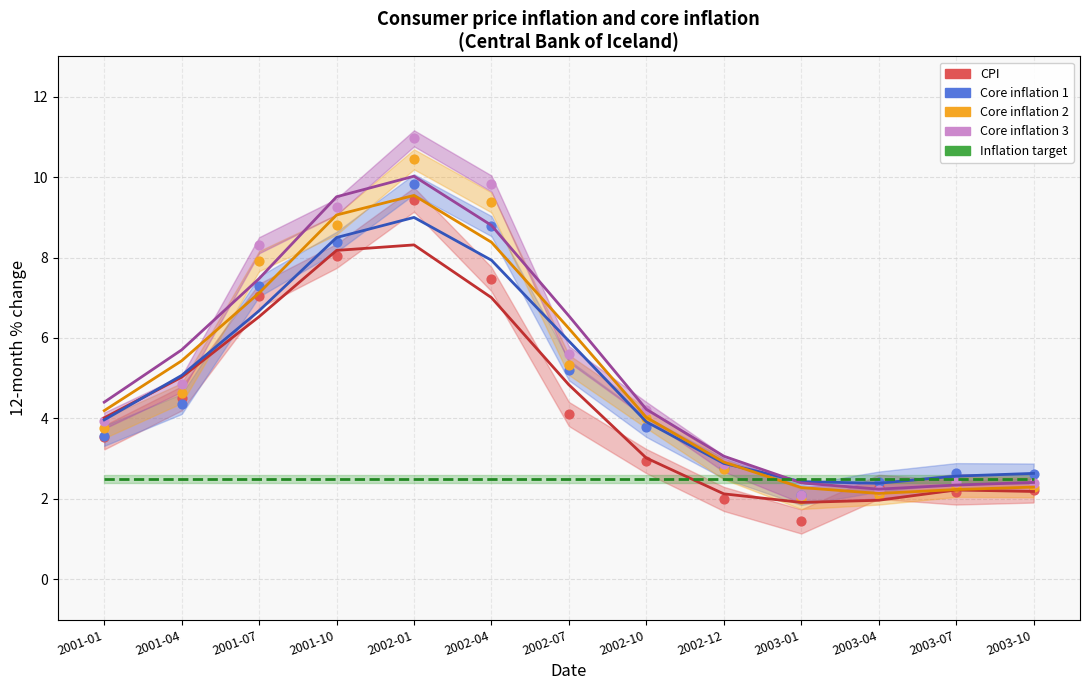

At how many categories does at least one series exceed 6?

4